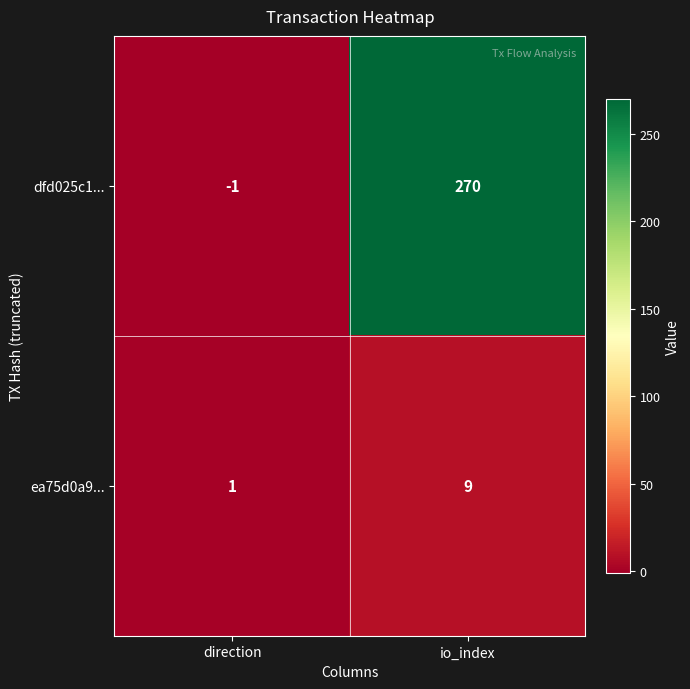

Which series has the largest range (max minus min)?

dfd025c1...